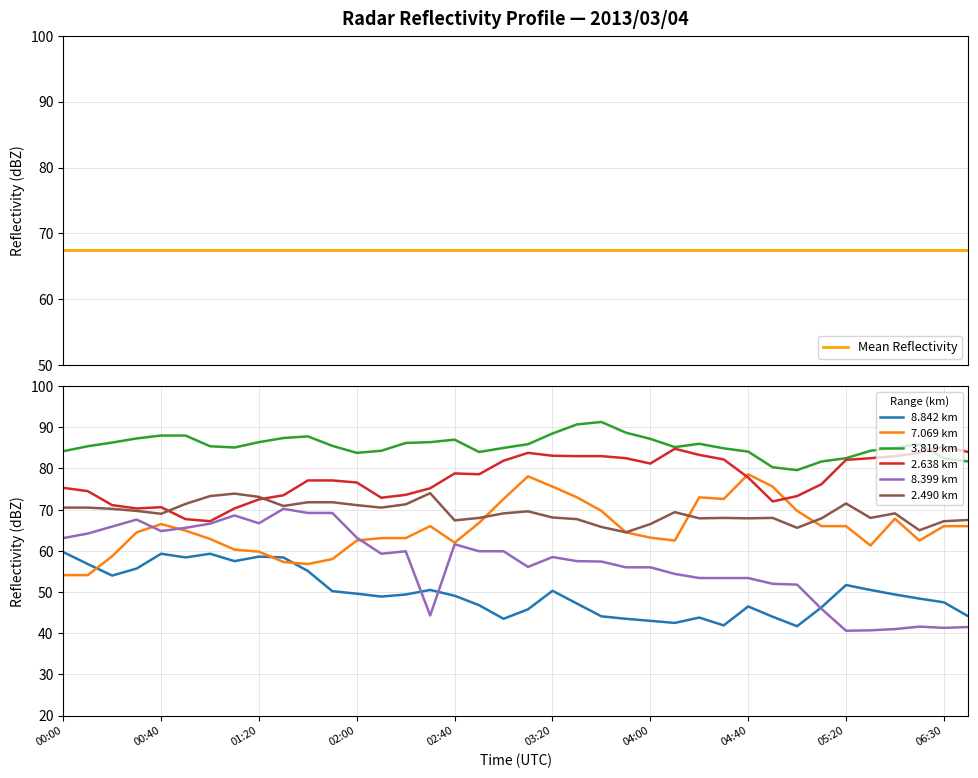

What is the total value across all series at 01:40?

417.8